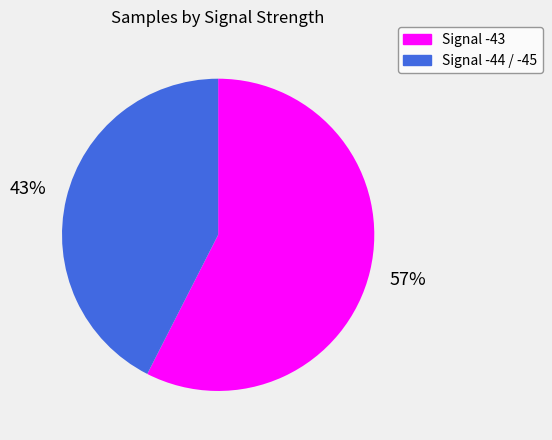

Rank the categories by value from highest to lowest.

Signal -43, Signal -44 / -45